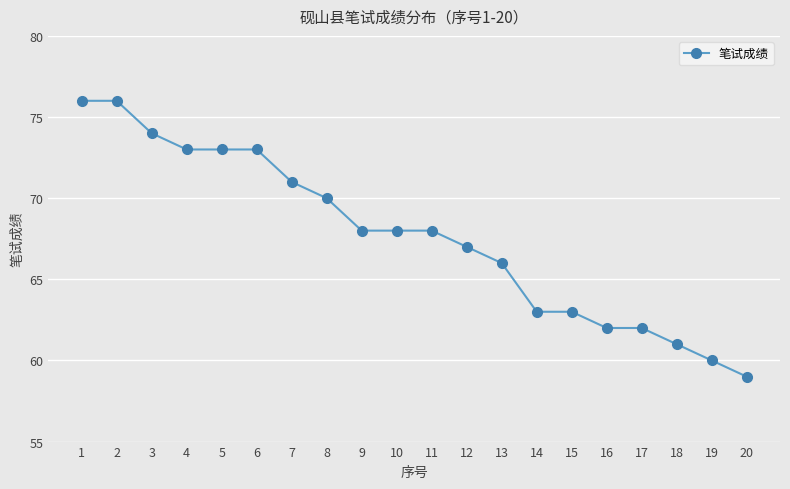

Reading left to right, extract all data points from this chart.

1=76	2=76	3=74	4=73	5=73	6=73	7=71	8=70	9=68	10=68	11=68	12=67	13=66	14=63	15=63	16=62	17=62	18=61	19=60	20=59